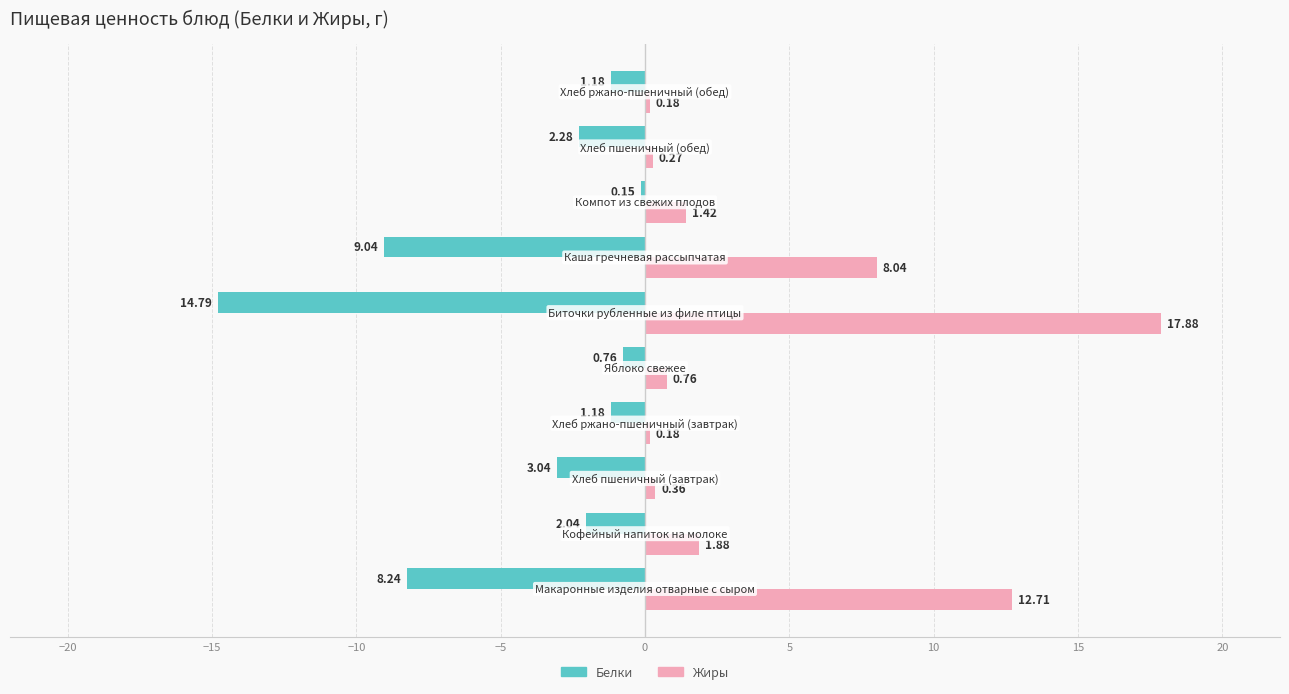

List the series in order of their peak value, lowest first.

Белки, Жиры